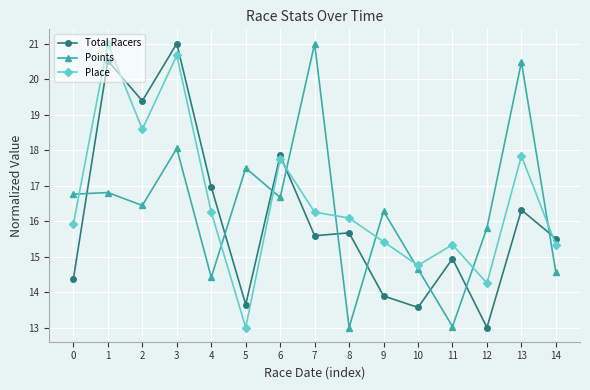

The value of Total Racers at 7 is 7.7. True or false?

False